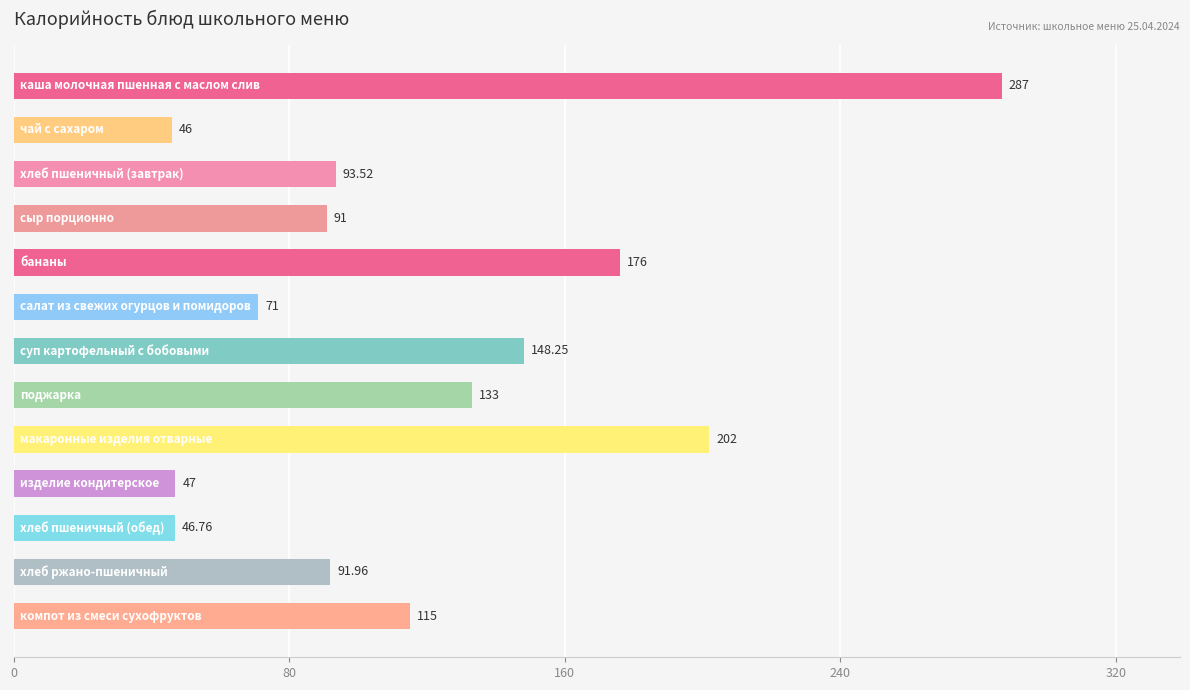

What is the difference between the maximum and minimum values?

241.0